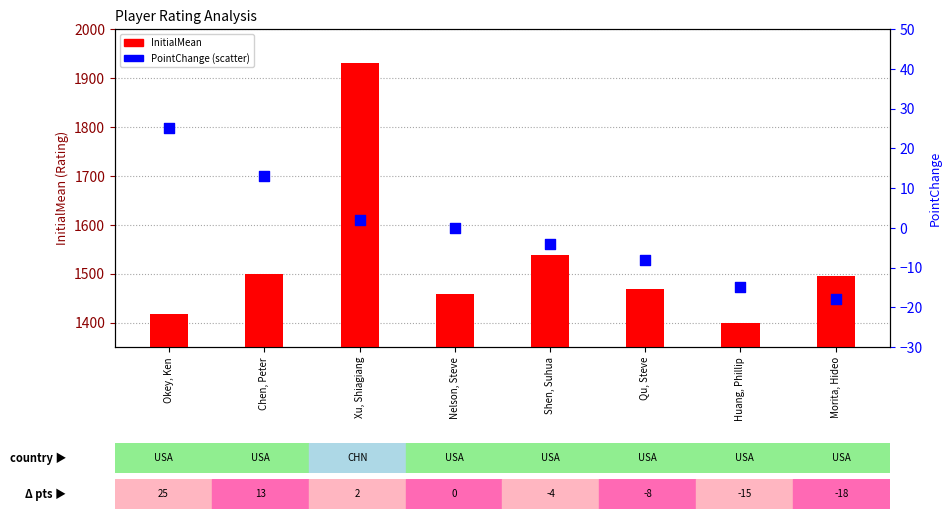

Which series has the widest spread of Y values?

InitialMean